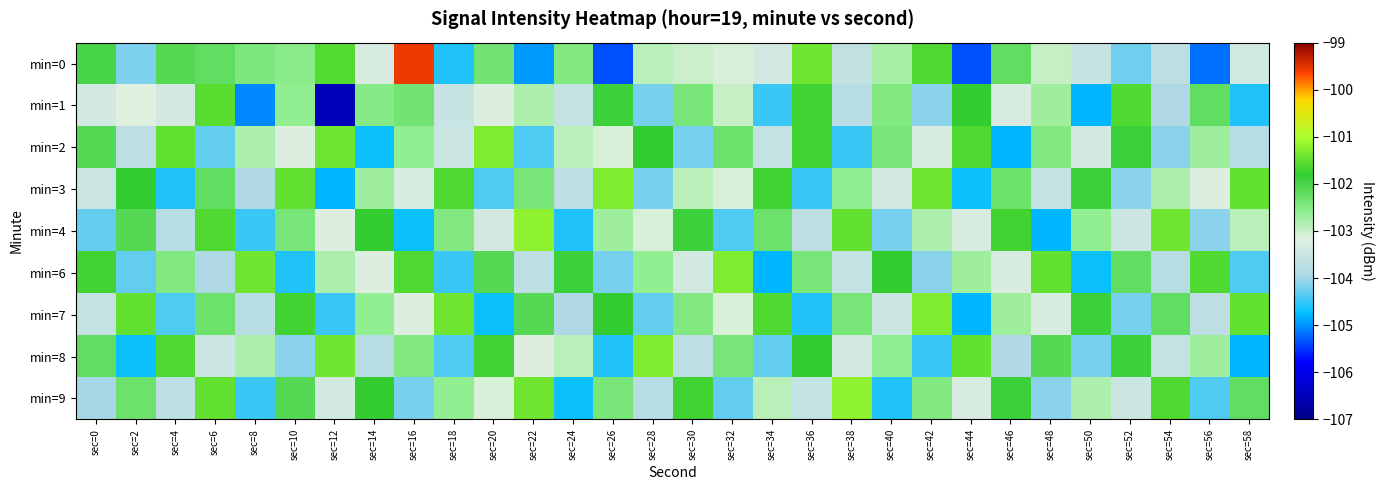

Between sec=32 and sec=18, which is larger?

sec=32